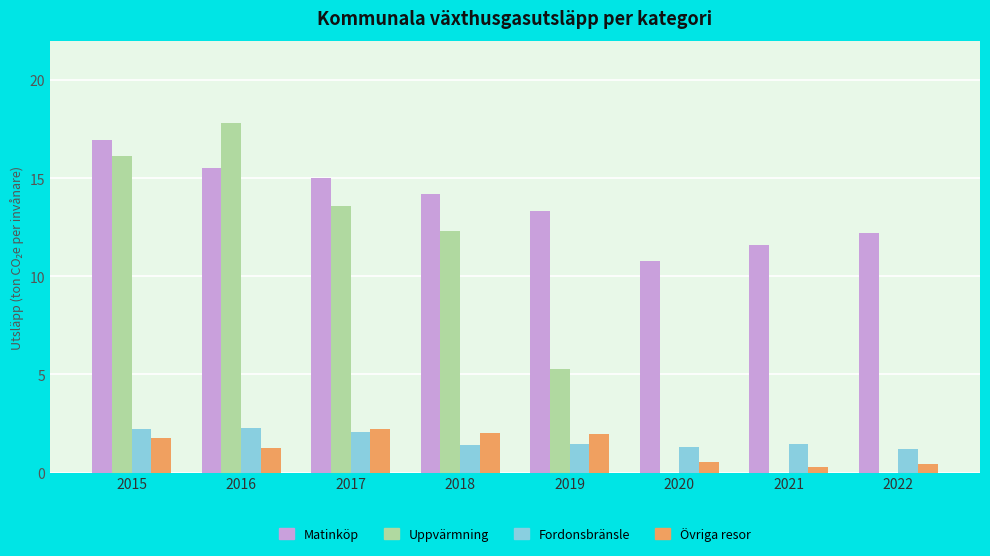

What is the maximum value for Uppvärmning?

17.8